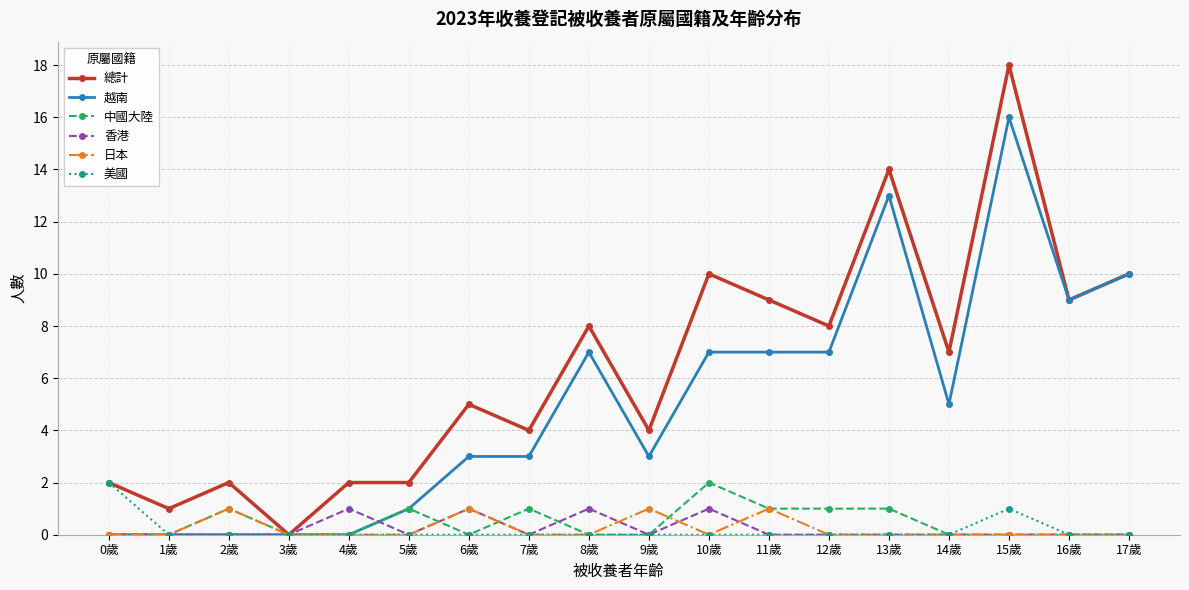

At which category does the chart reach its peak across all series?

15歲